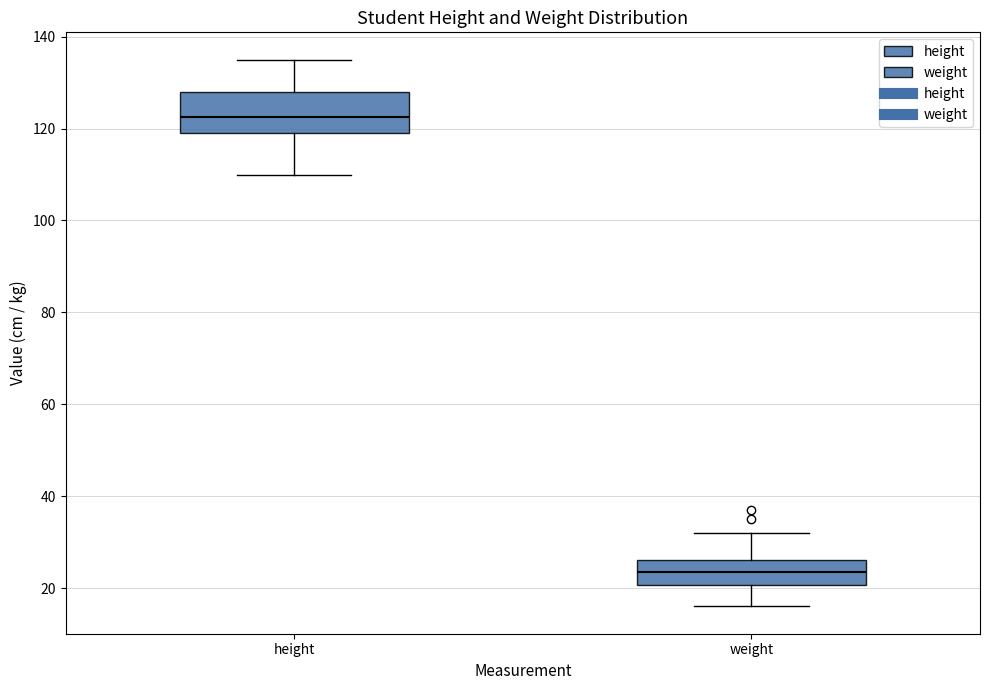

Which box is the tallest, from its lower edge to its upper edge?

height